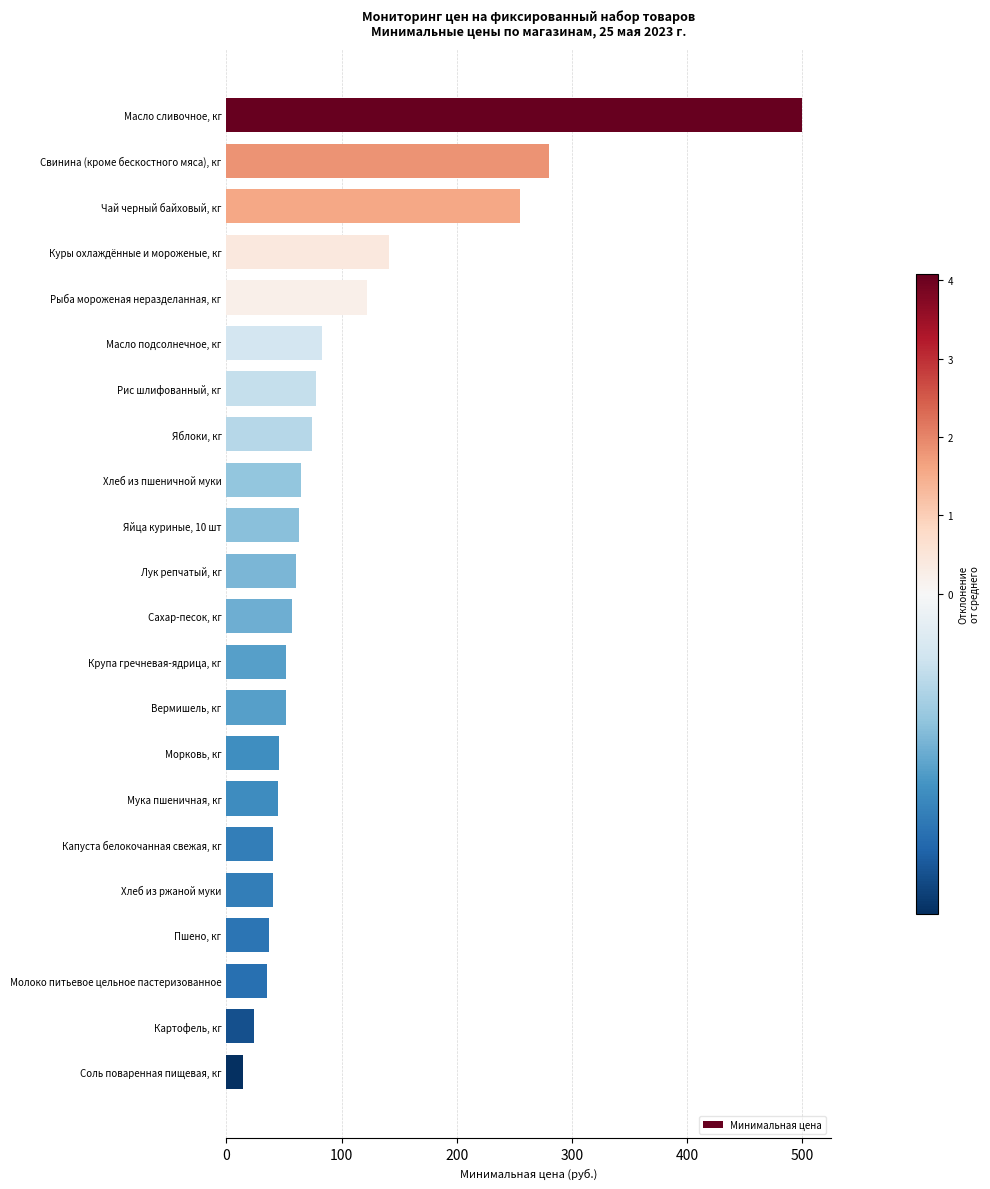

How many bars are there in total?

22